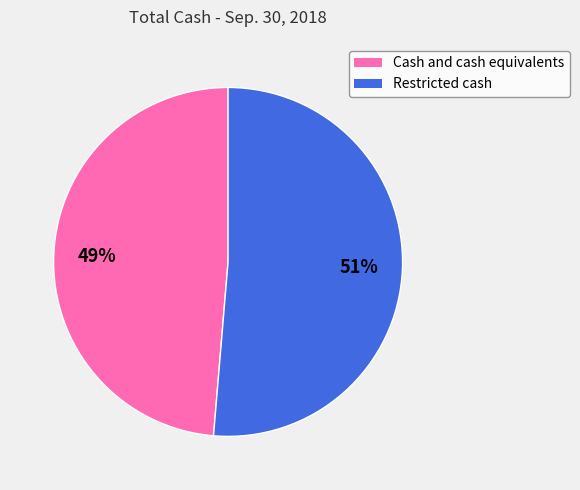

Which category has the biggest portion of the pie?

Restricted cash